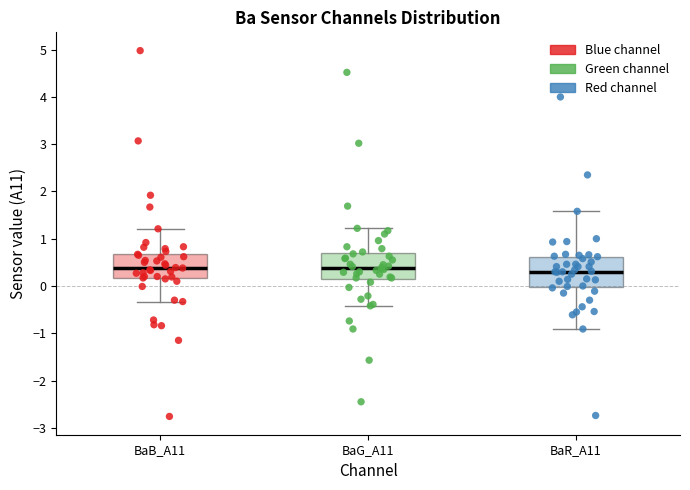

Where does the upper whisker of the box for BaR_A11 end on the y-axis? The values are not printed on the chart, so give them approximately, as read against the axis.

1.6